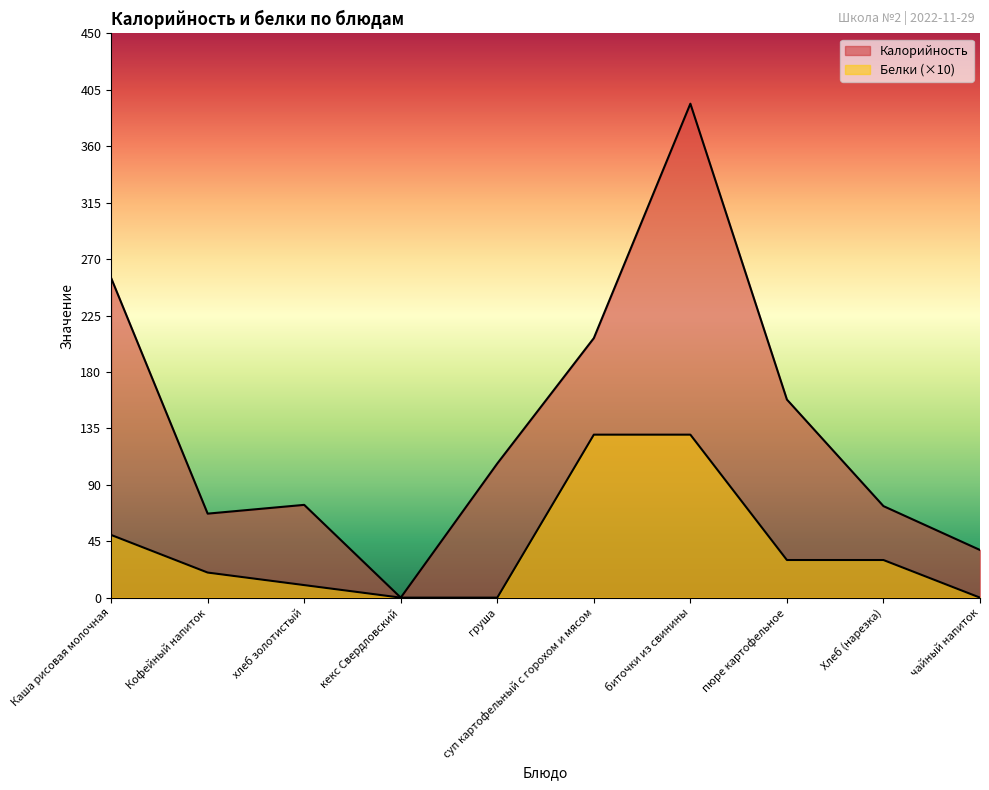

True or false: Белки and Калорийность cross at least once.

False